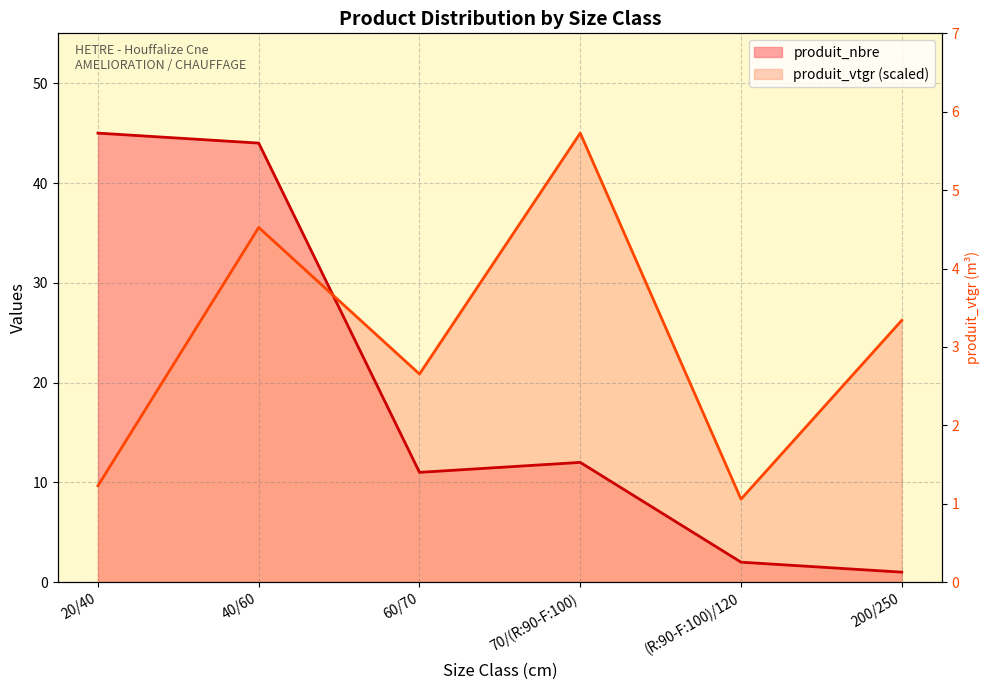

What is the difference between the produit_vtgr values at (R:90-F:100)/120 and 70/(R:90-F:100)?

36.7